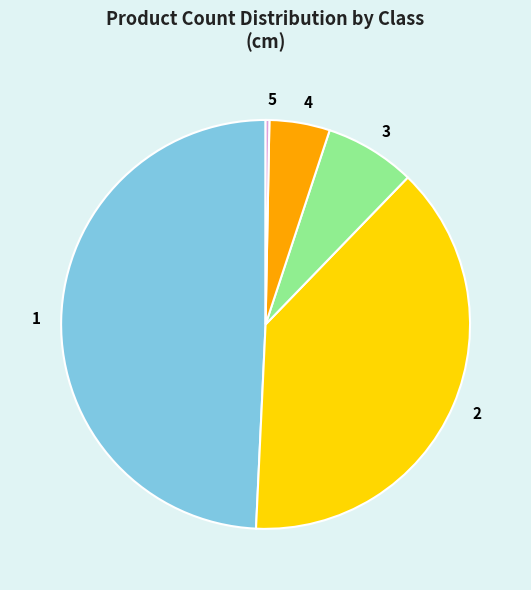

How many slices are in this pie chart?

5